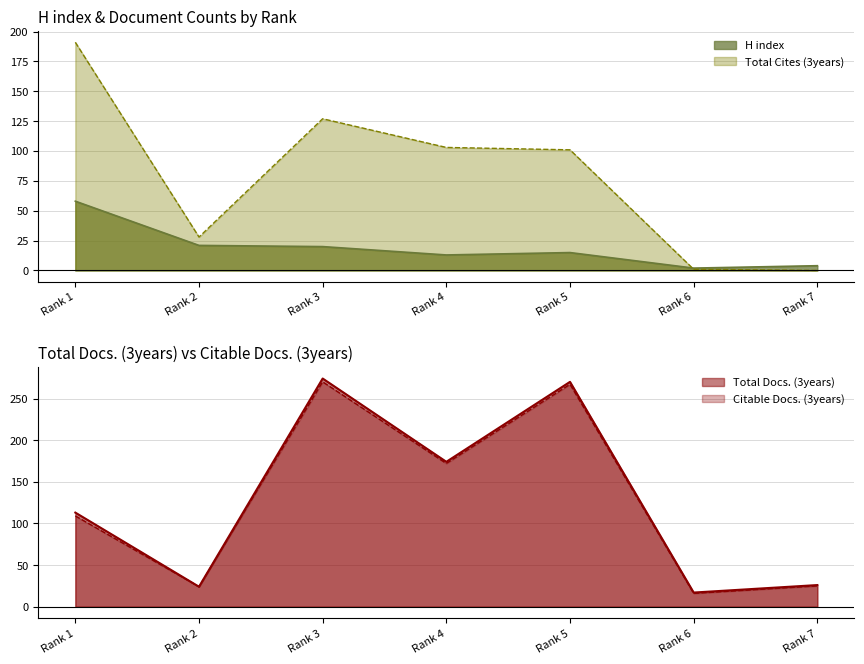

How many interior local valleys does the Citable Docs. (3years) series have?

3